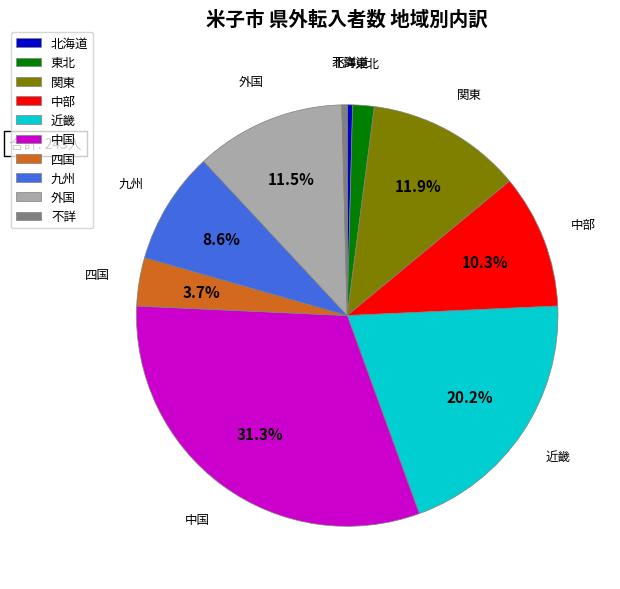

Which has a higher value, 北海道 or 九州?

九州